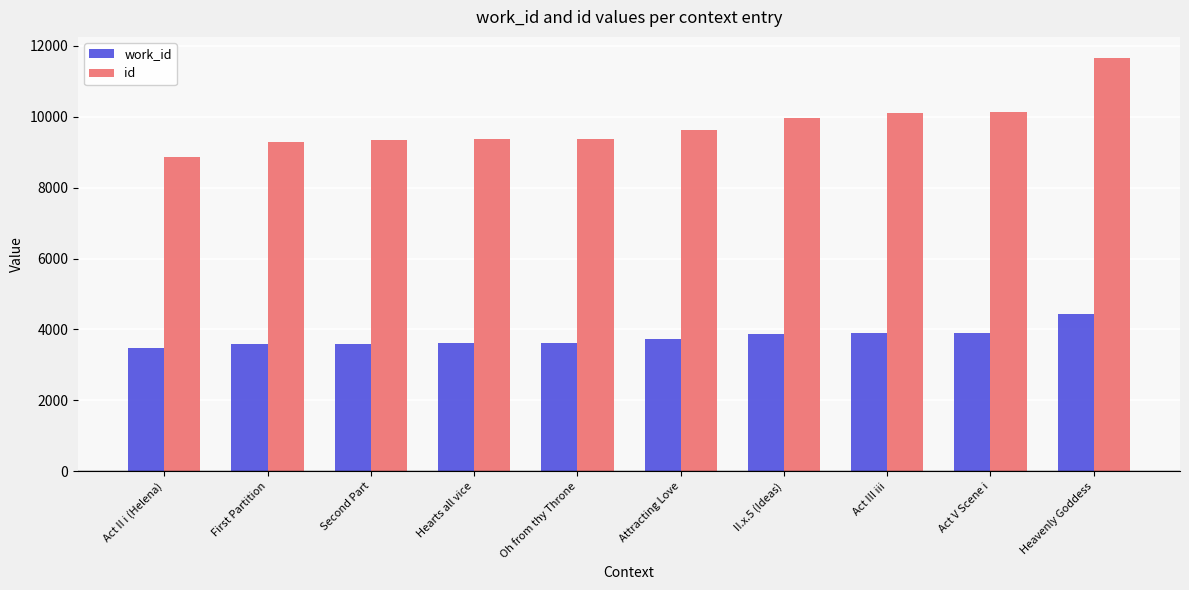

Which series has the widest spread of values?

id